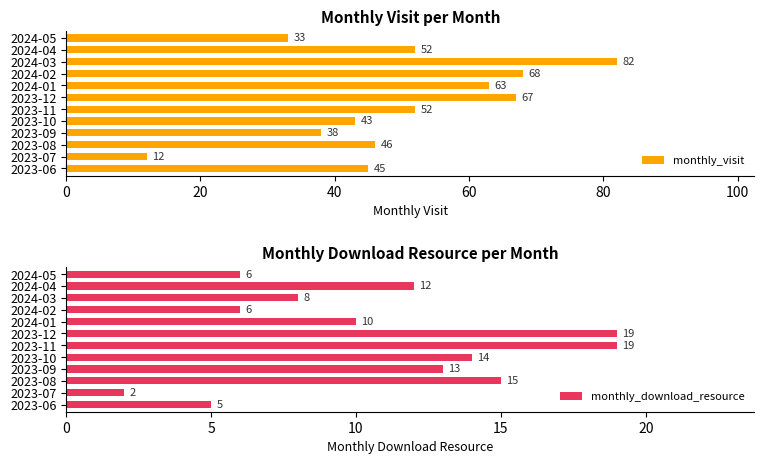

What is the sum of all monthly_download_resource values?

129